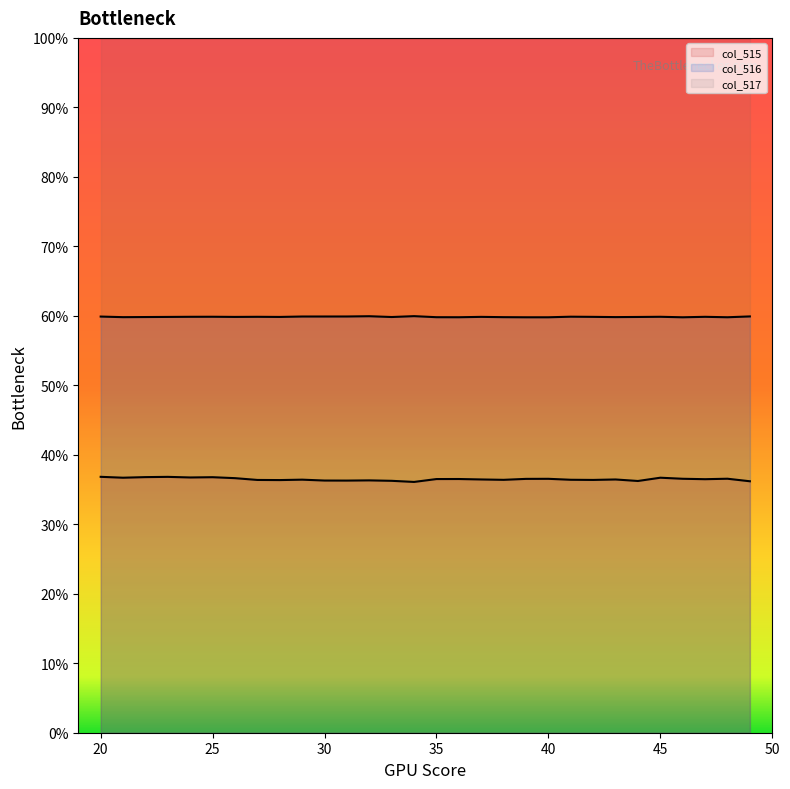

What is the greatest value displayed?

100.0